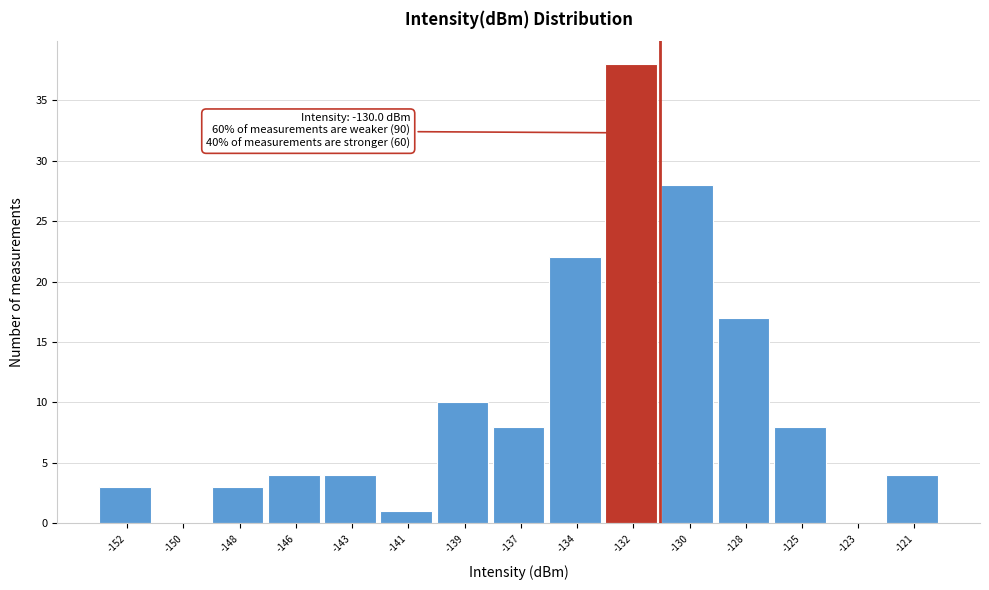

Reading left to right, list all the values displayed in this chart.

-152=3	-150=0	-148=3	-146=4	-143=4	-141=1	-139=10	-137=8	-134=22	-132=38	-130=28	-128=17	-125=8	-123=0	-121=4